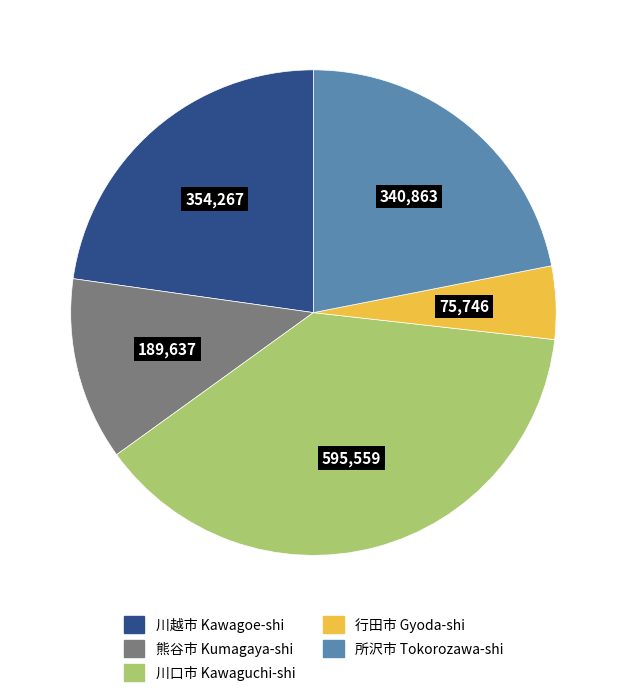

How many segments does this pie chart have?

5